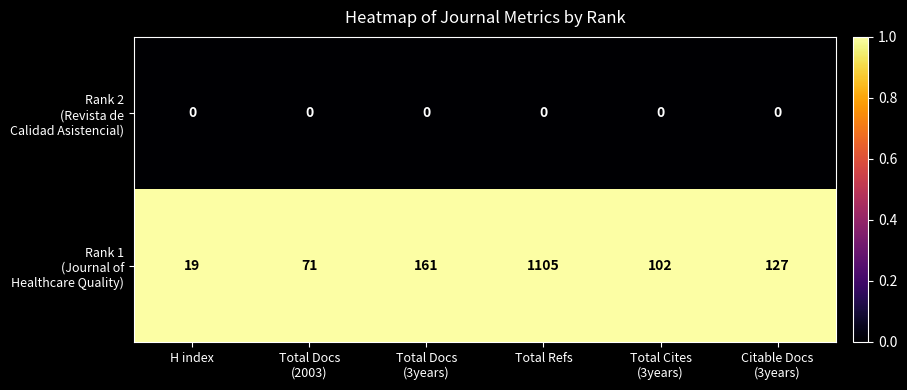

Which label corresponds to the largest value in the chart?

Total Refs